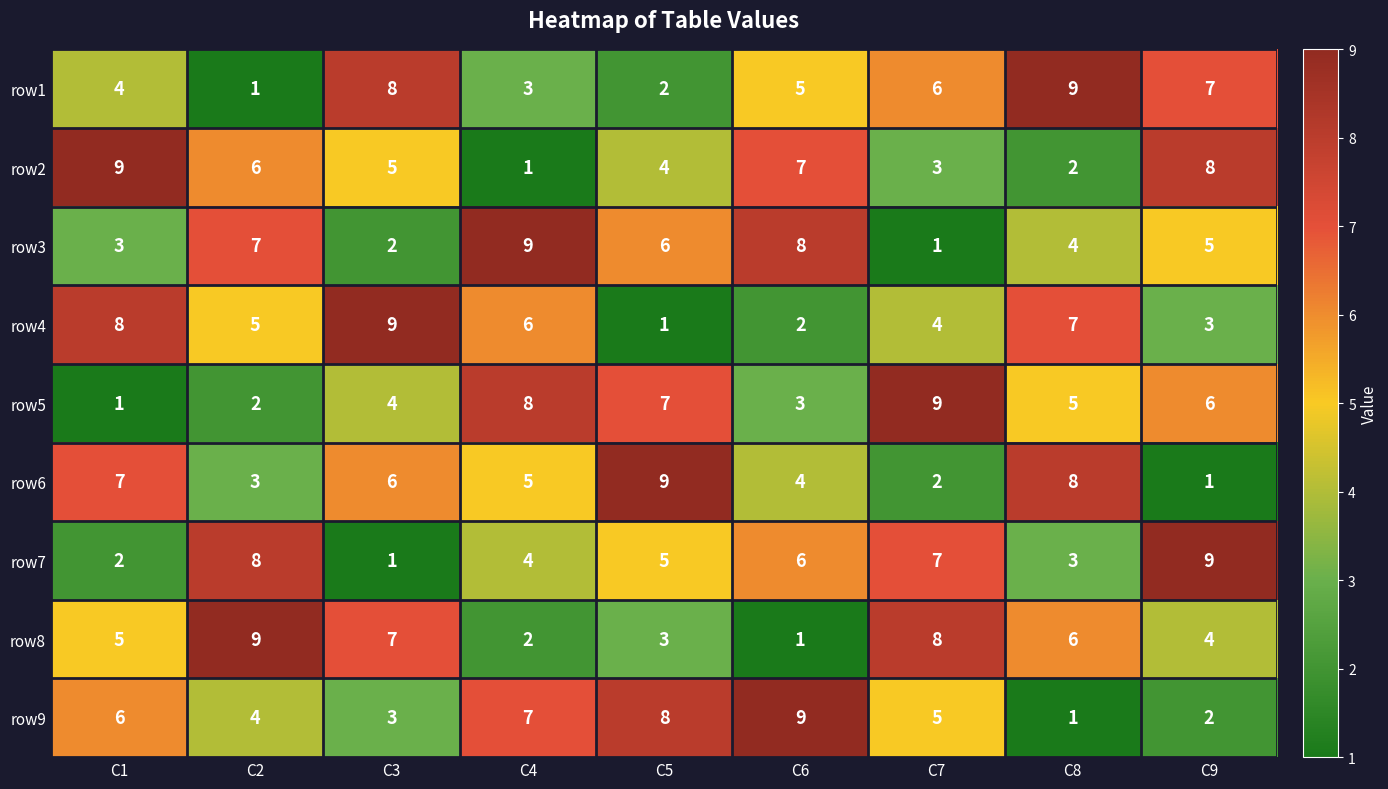

What is the difference between the highest and lowest values at C5?

8